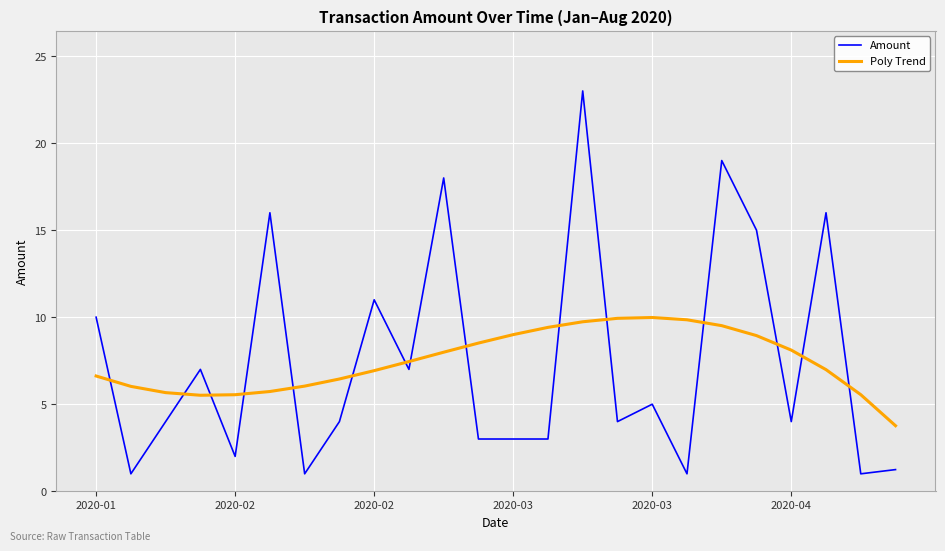

What is the difference between the maximum and minimum values in the Amount series?

22.0